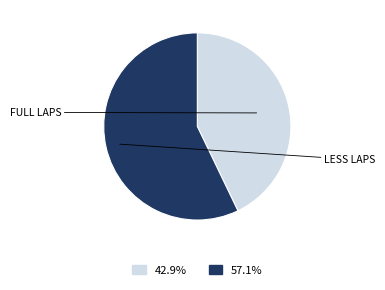

Does any single category account for the majority?

Yes